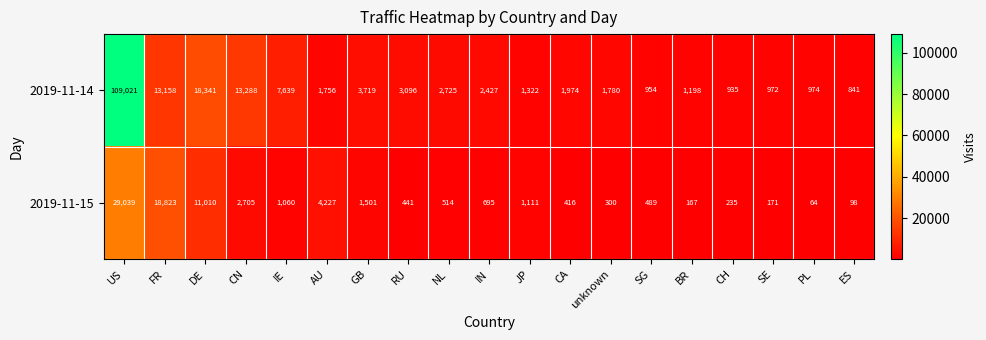

Rank the series at BR from highest to lowest value.

2019-11-14, 2019-11-15